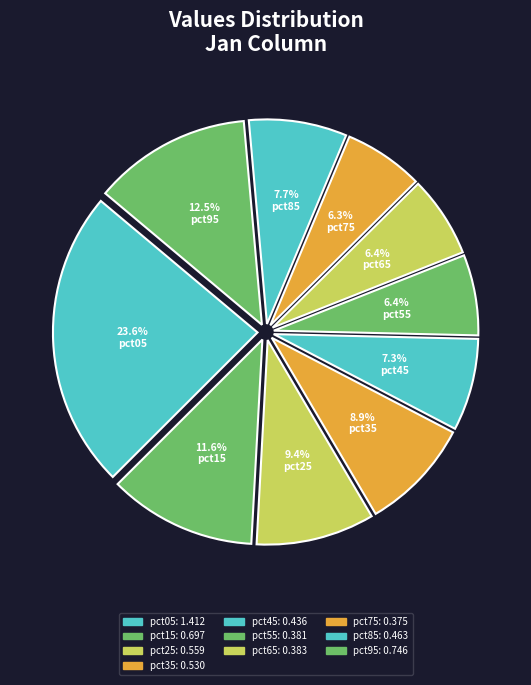

True or false: pct35 accounts for 9% of the total.

True